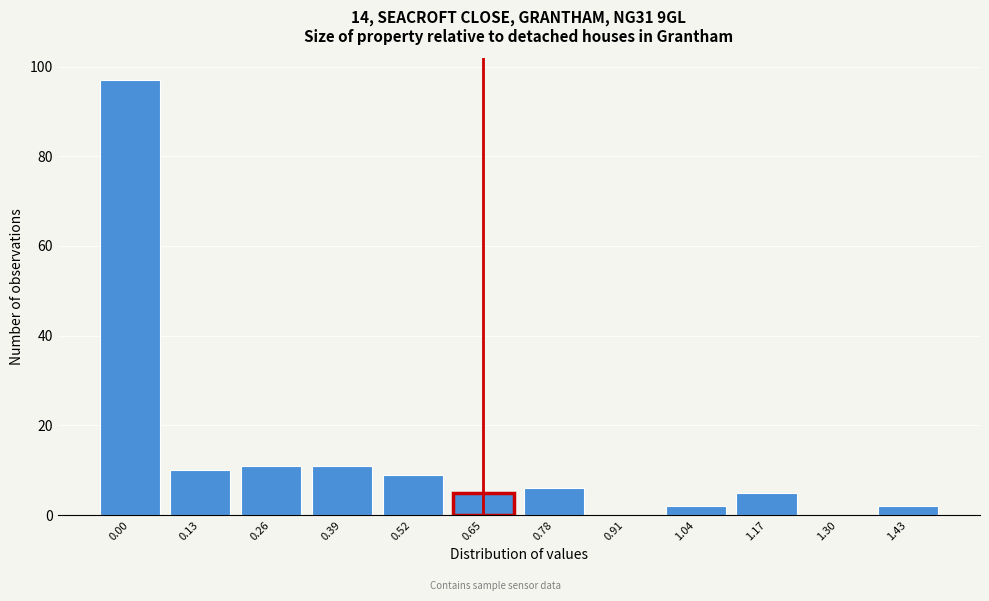

Reading left to right, list all the values displayed in this chart.

0.00=97	0.13=10	0.26=11	0.39=11	0.52=9	0.65=5	0.78=6	0.91=0	1.04=2	1.17=5	1.30=0	1.43=2